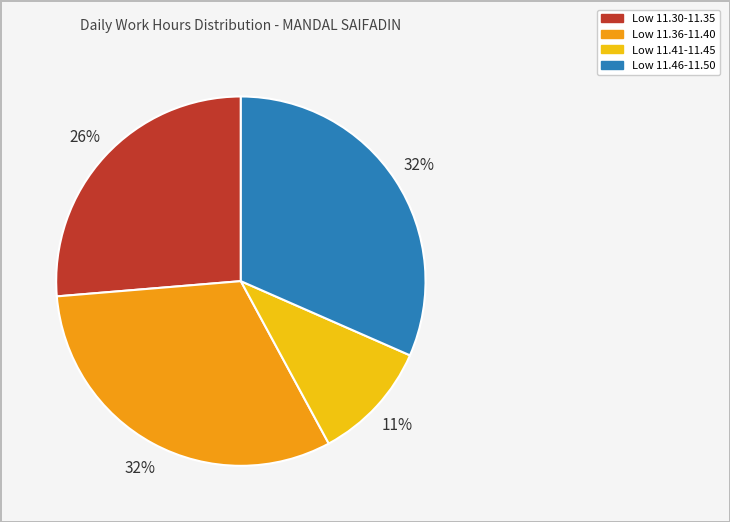

Is there any slice that represents more than half of the pie?

No